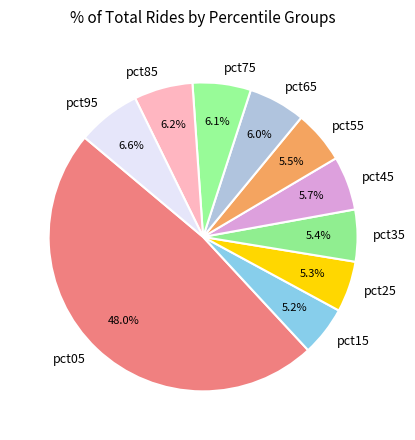

To the nearest percent, what is the combined percentage of pct75 and pct65?

12%